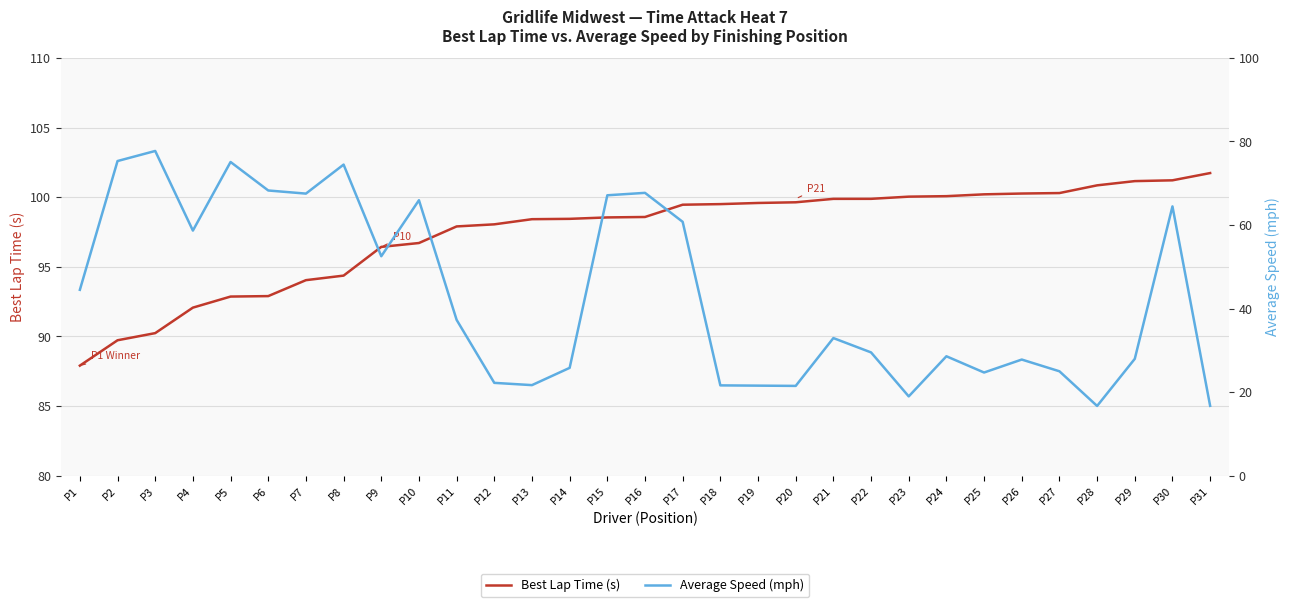

What is the difference between the second highest and minimum values in the Best Lap Time (s) series?

13.3